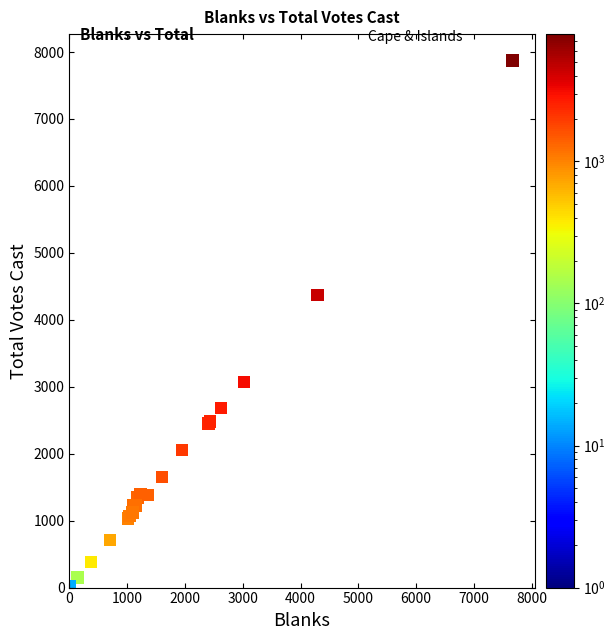

What Y value in the scatter plot is closest to 3944?

4370